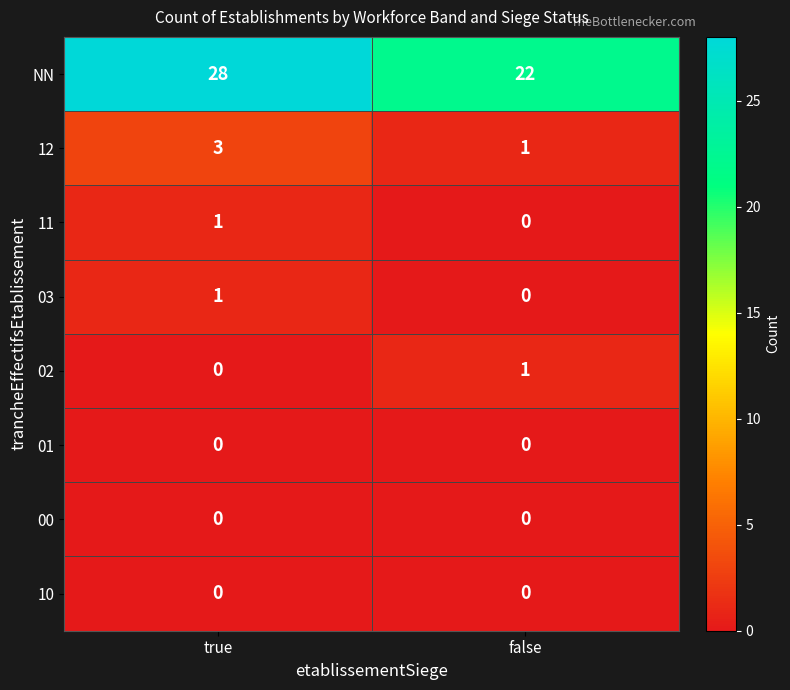

Reading right to left, list all the values displayed in this chart.

NN: false=22	true=28
12: false=1	true=3
11: false=0	true=1
03: false=0	true=1
02: false=1	true=0
01: false=0	true=0
00: false=0	true=0
10: false=0	true=0